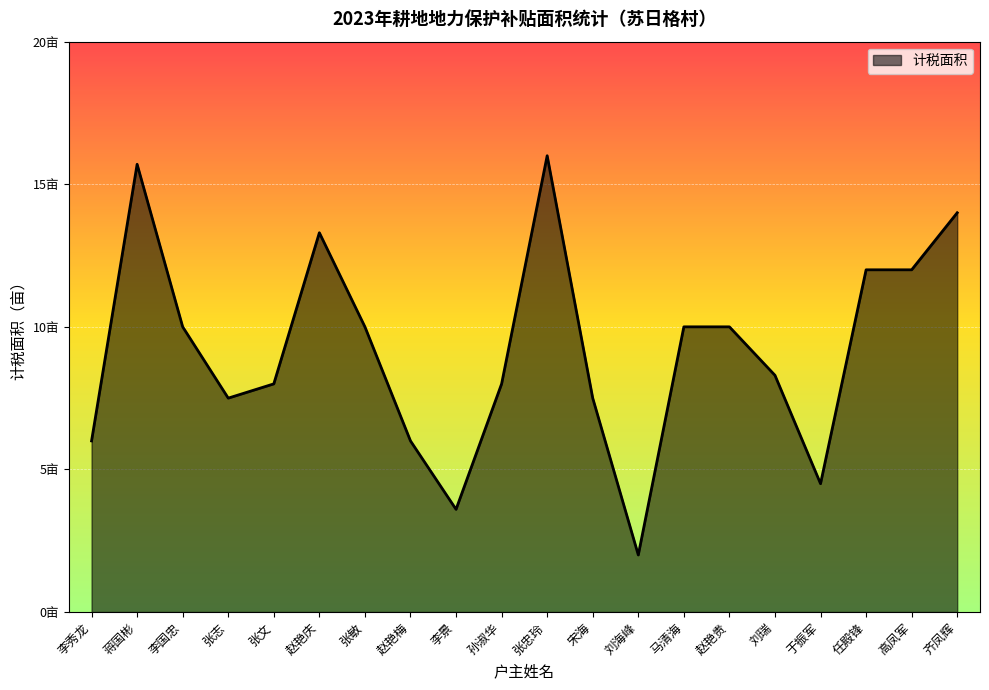

Does the chart display data point markers on the line(s)?

No